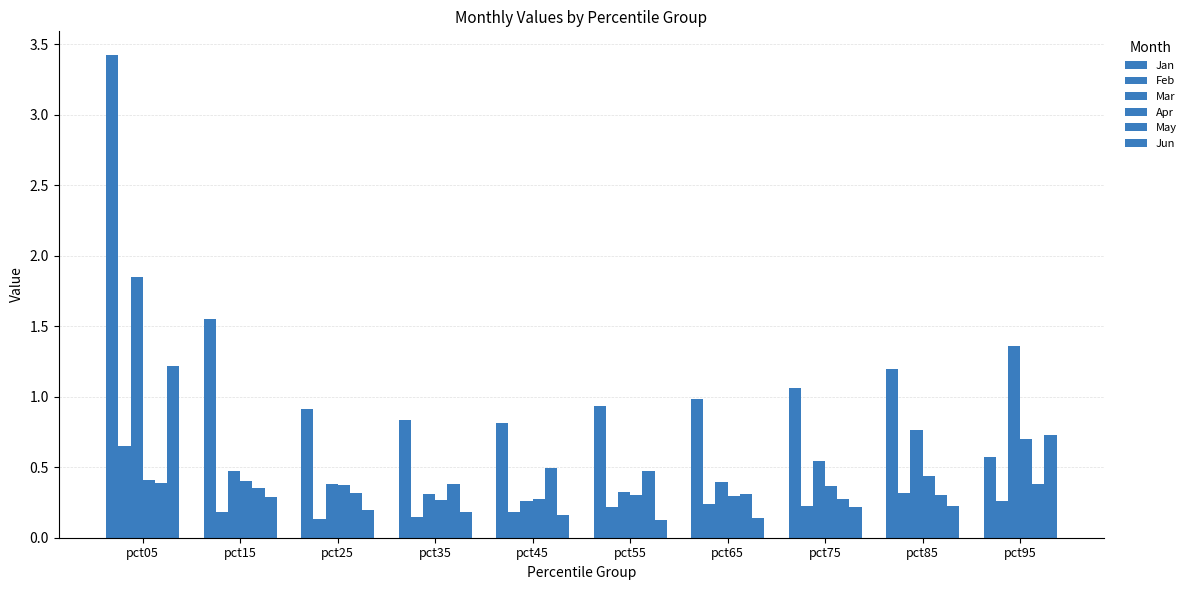

How many groups of bars are there?

10